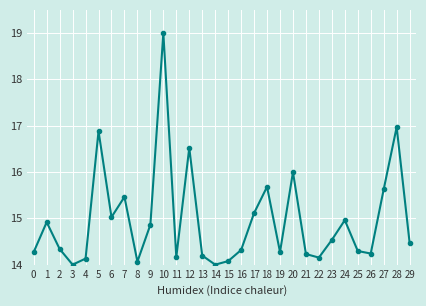

Where is the first local minimum?

3